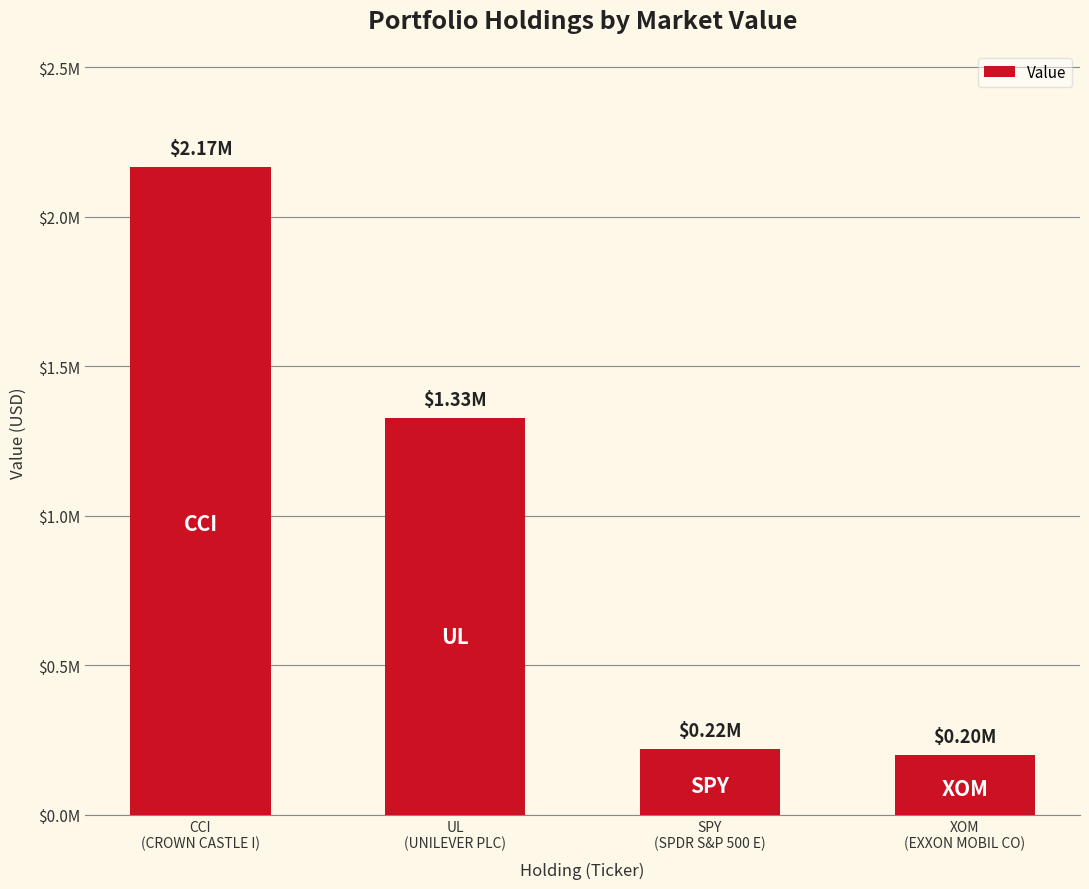

What is the label of the 2nd bar from the right?

SPY
(SPDR S&P 500 E)